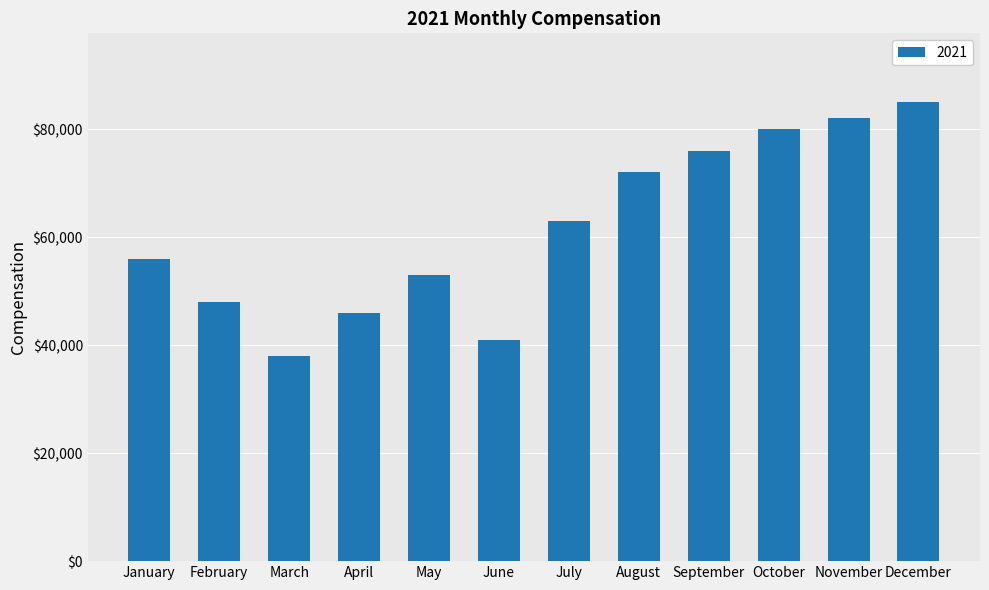

Which label corresponds to the largest value in the chart?

December